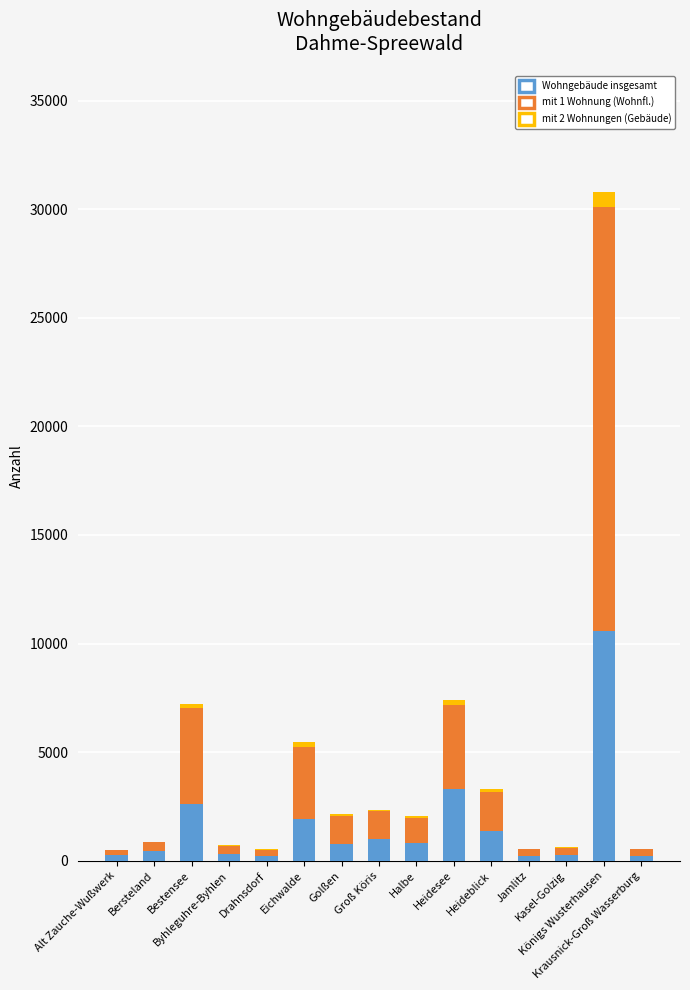

Count the number of categories in the chart.

15